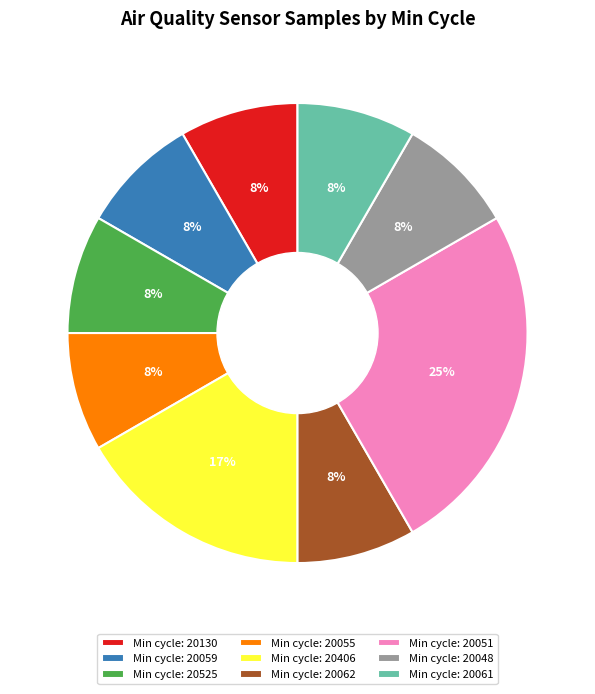

Approximately how many times larger is the value at Min cycle: 20059 compared to Min cycle: 20525?

1.0